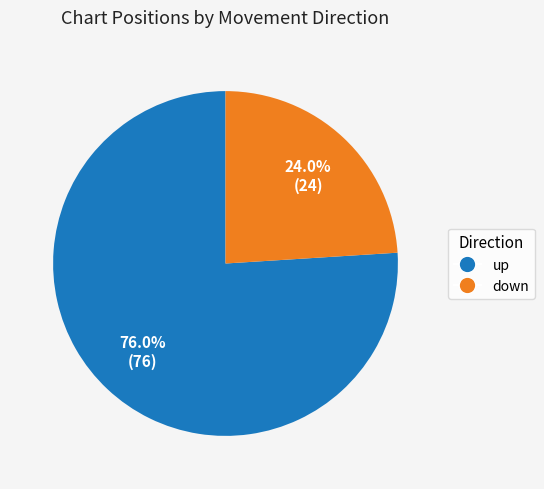

To the nearest percent, what is the difference between the down and up slice percentages?

52%